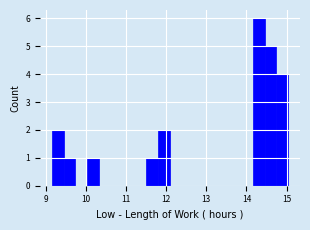

Read against the x-axis, roughly where is the centre of the tallest bar?

14.3